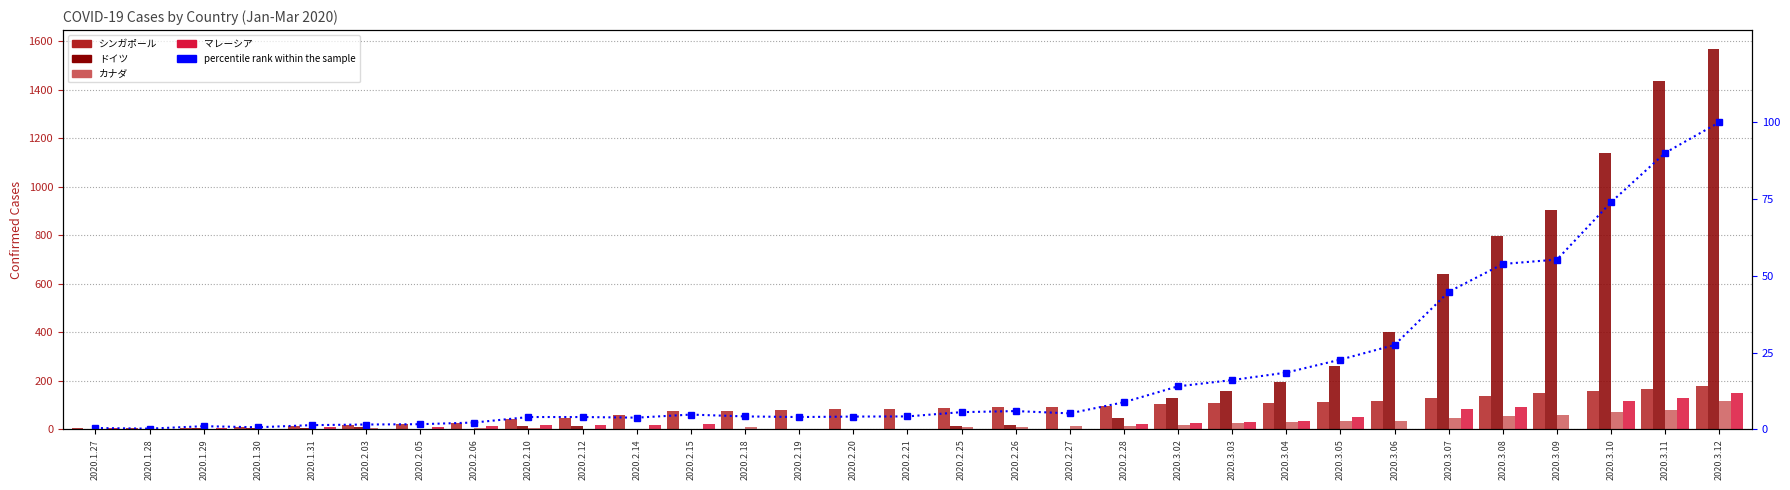

The value of シンガポール at 2020.3.12 is 178.0. True or false?

True